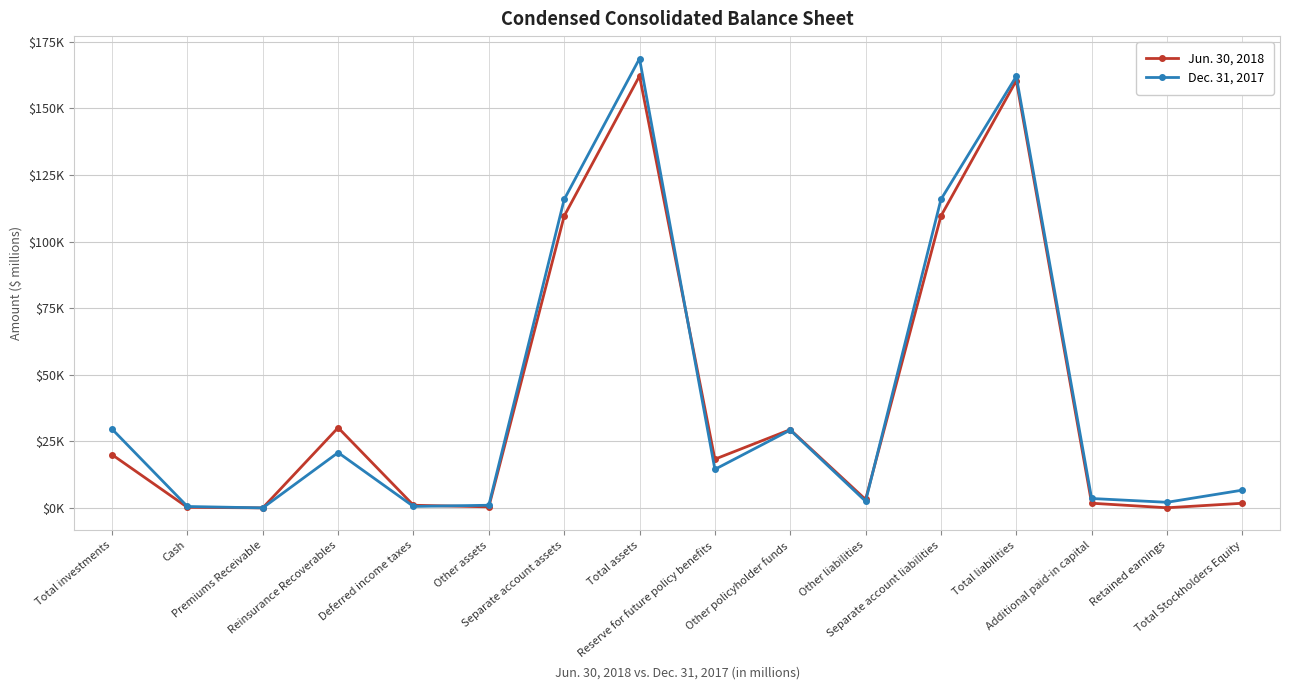

List the series in order of their overall mean, highest first.

Dec. 31, 2017, Jun. 30, 2018